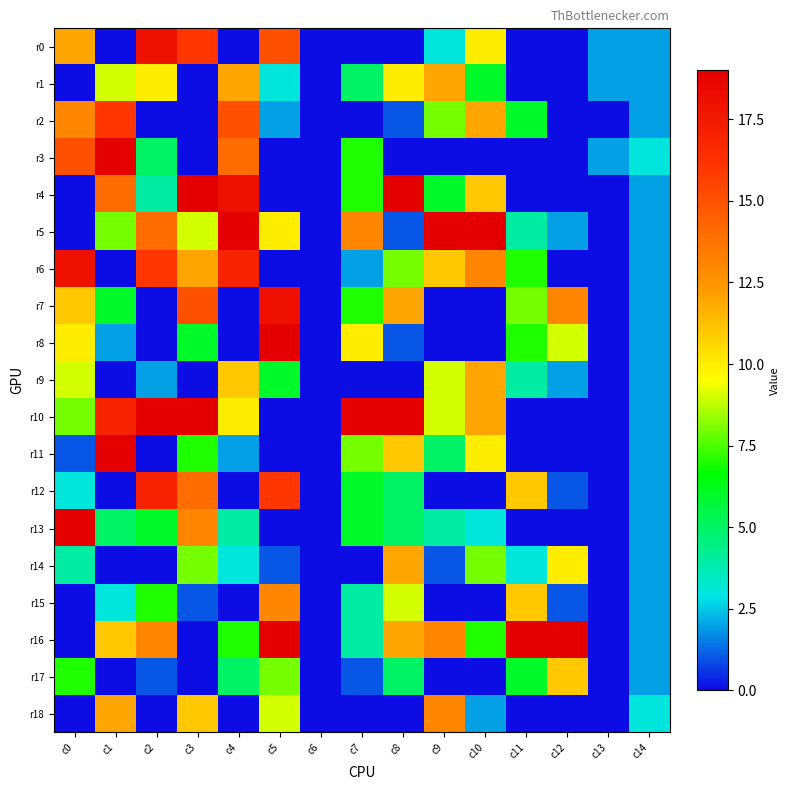

Count the number of categories in the chart.

15